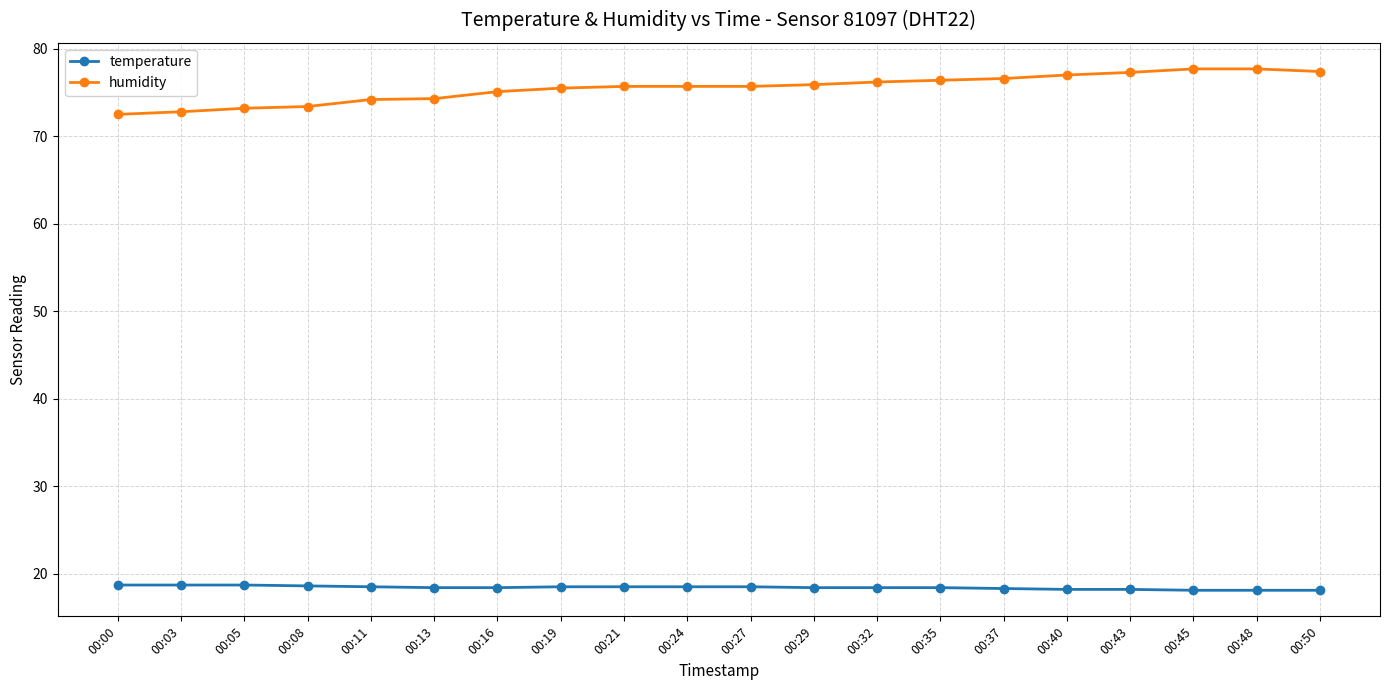

Count the number of categories in the chart.

20